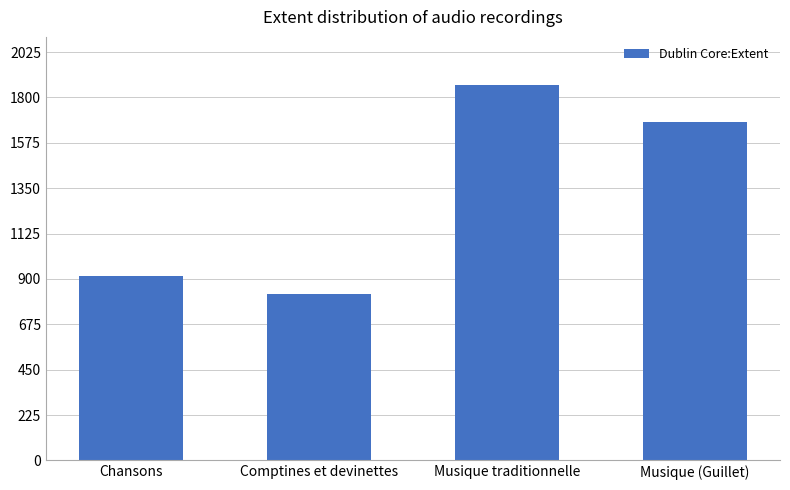

What is the value of the 3rd bar from the left?

1859